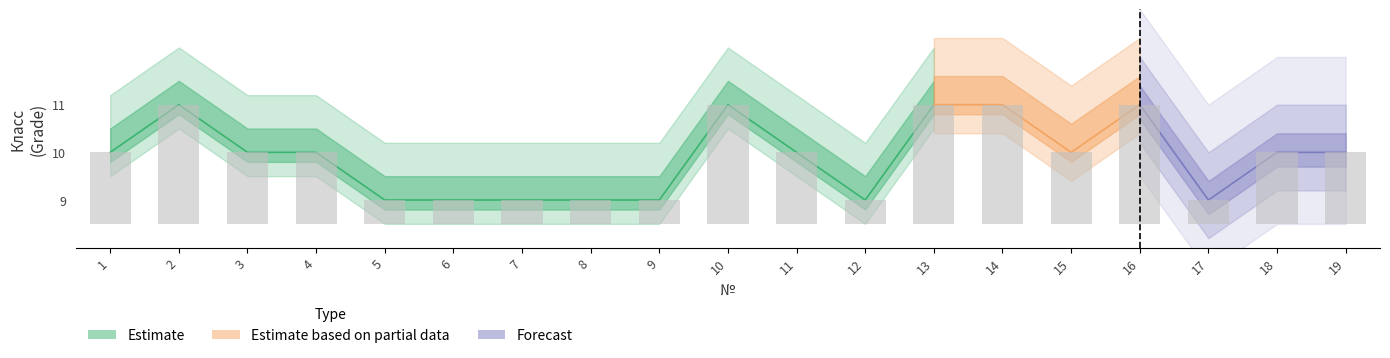

Reading left to right, transcribe all the data shown in this chart.

1.5	2.5	1.5	1.5	0.5	0.5	0.5	0.5	0.5	2.5	1.5	0.5	2.5	2.5	1.5	2.5	0.5	1.5	1.5